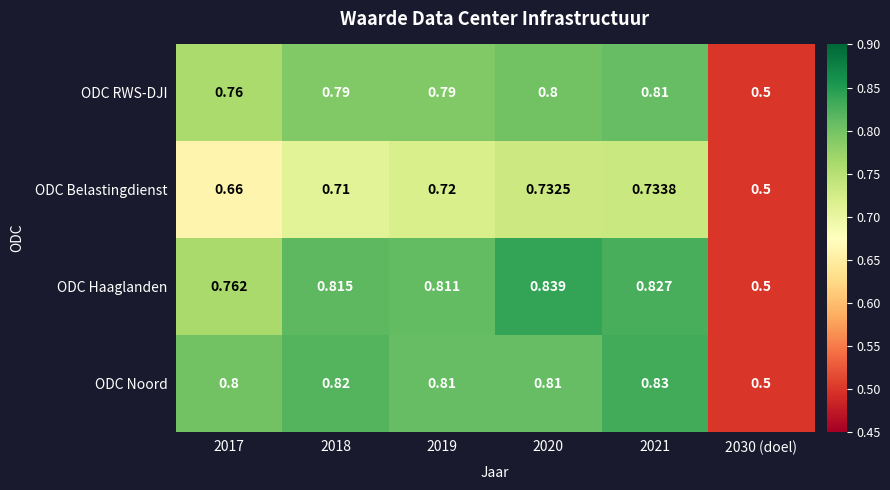

At 2020, list the series in order from largest to smallest.

ODC Haaglanden, ODC Noord, ODC RWS-DJI, ODC Belastingdienst